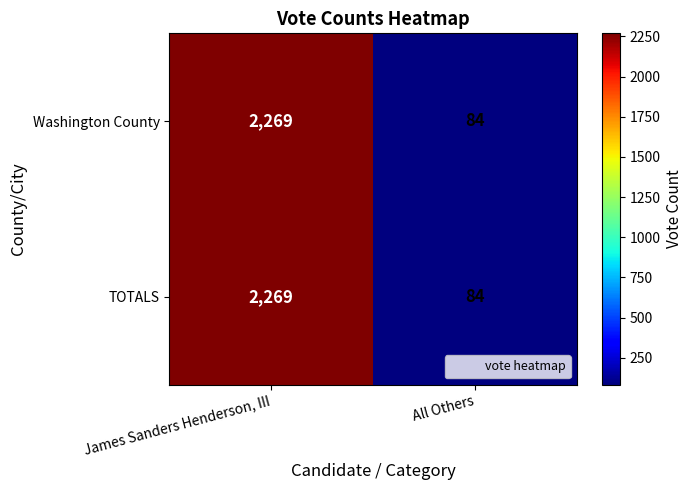

List the labels in order of Washington County value, largest first.

James Sanders Henderson, III, All Others